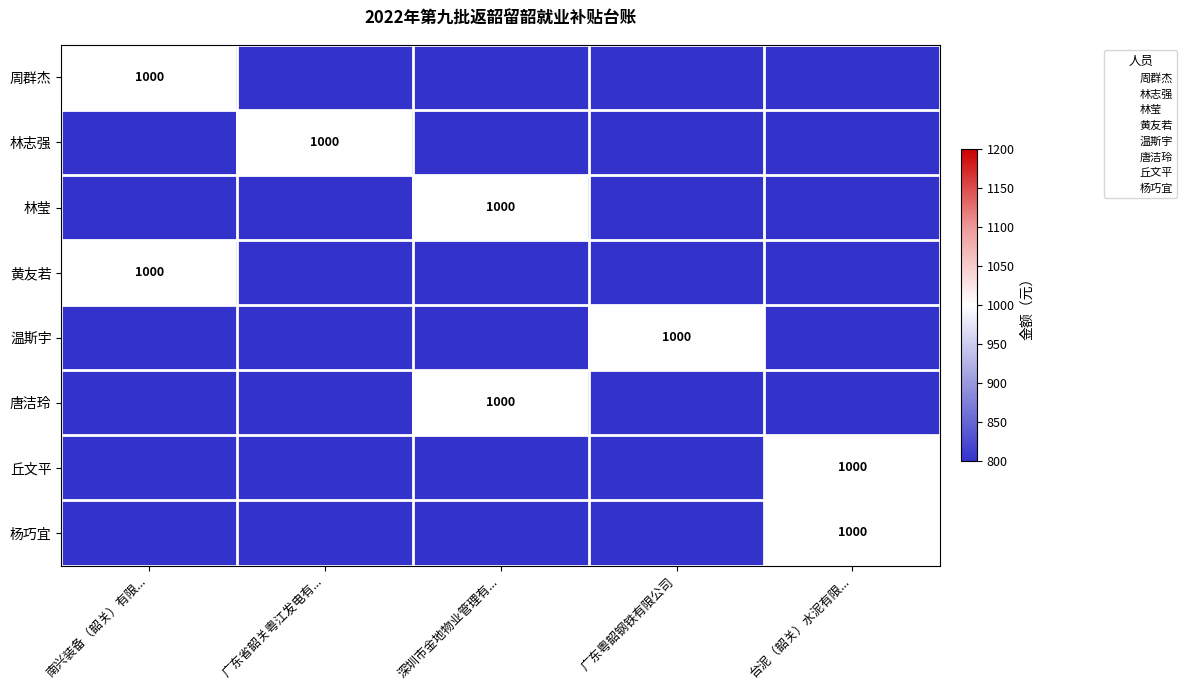

What is the sum of the 温斯宇 values at 广东粤韶钢铁有限公司 and 南兴装备（韶关）有限...?

1000